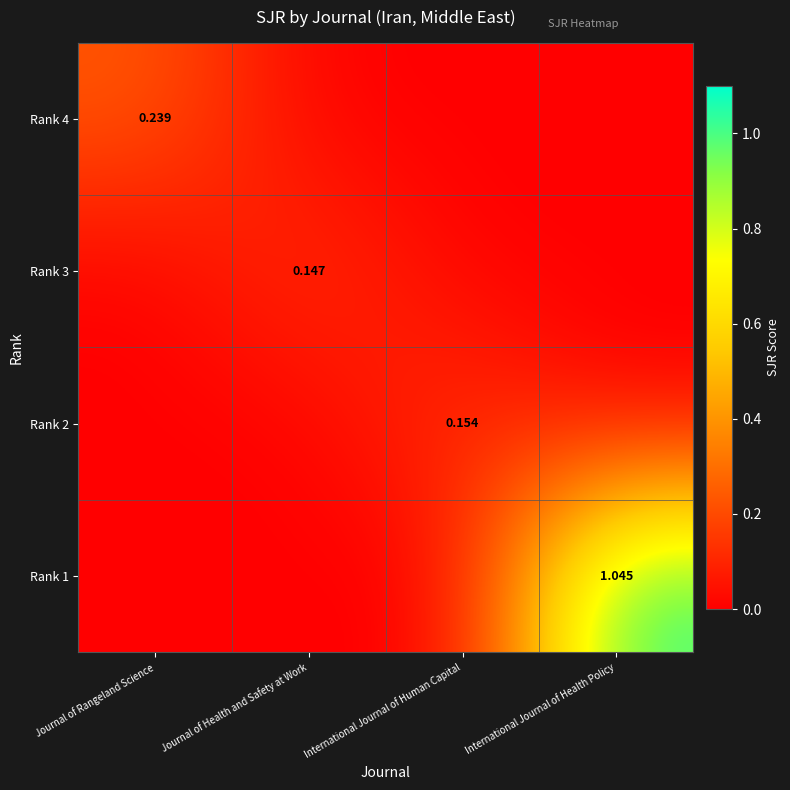

Is the value of Rank 1 at International Journal of Health Policy greater than the value of Rank 3 at Journal of Health and Safety at Work?

Yes